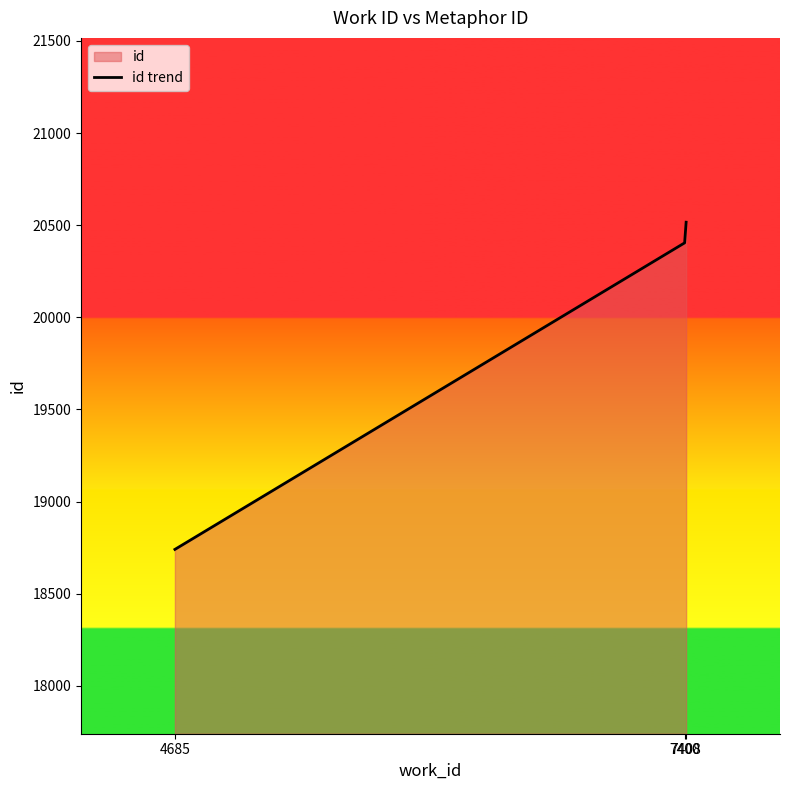

Reading left to right, what are all the values shown in this chart?

4685=18741	7400=20404	7408=20516